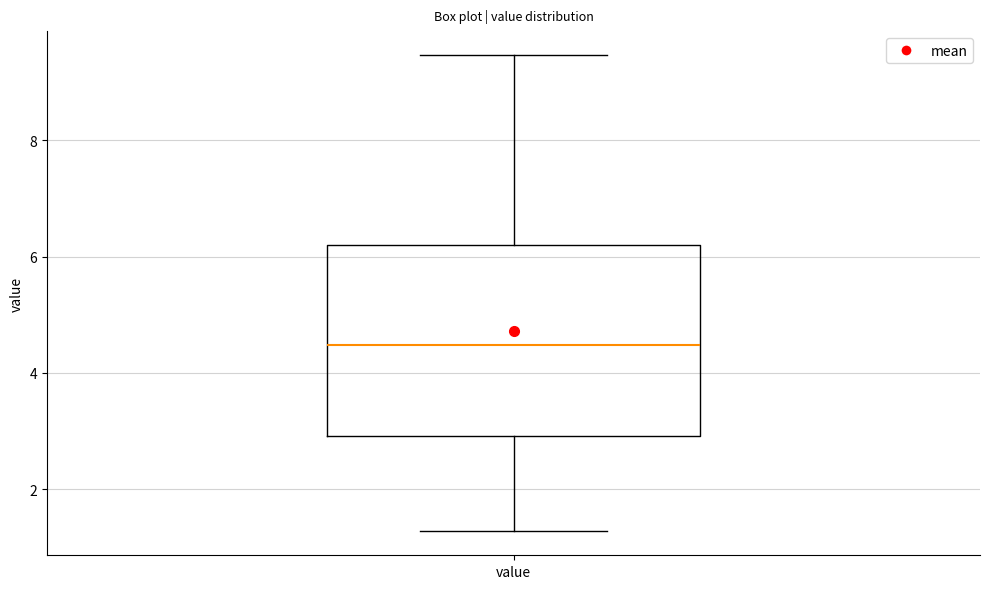

Read this box plot against the y-axis: the position of the median line, the range covered by the box, and the ends of both whiskers. The values are not printed on the chart, so give them approximately, as read against the axis.

median 4.4, box 3.0 to 6.2, whiskers 1.2 to 9.4